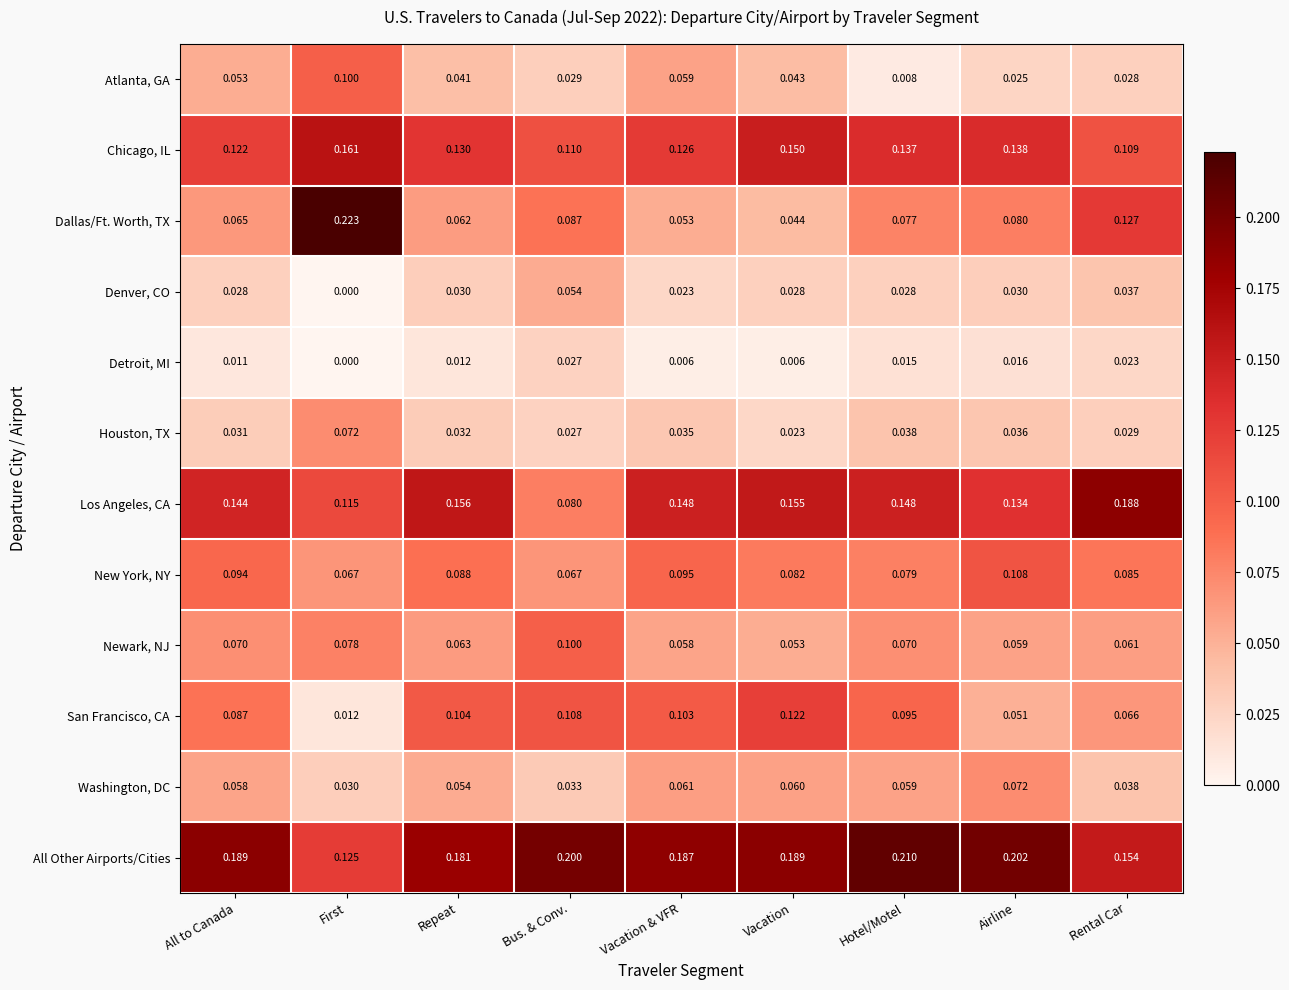

Which series has the widest spread of values?

Dallas/Ft. Worth, TX